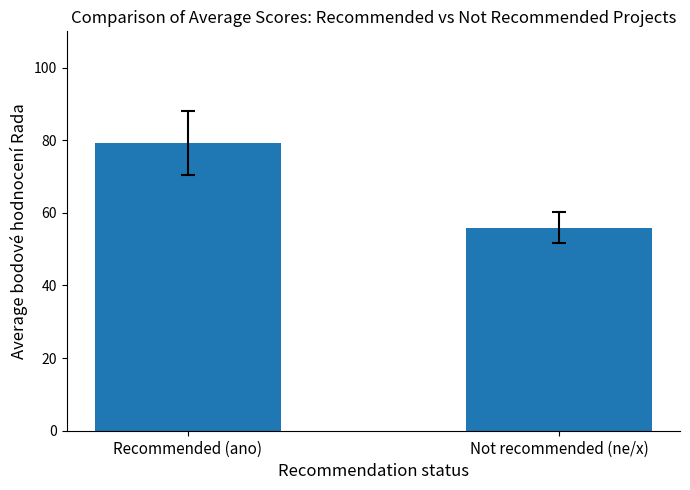

What is the difference between the values at Recommended (ano) and Not recommended (ne/x)?

23.4